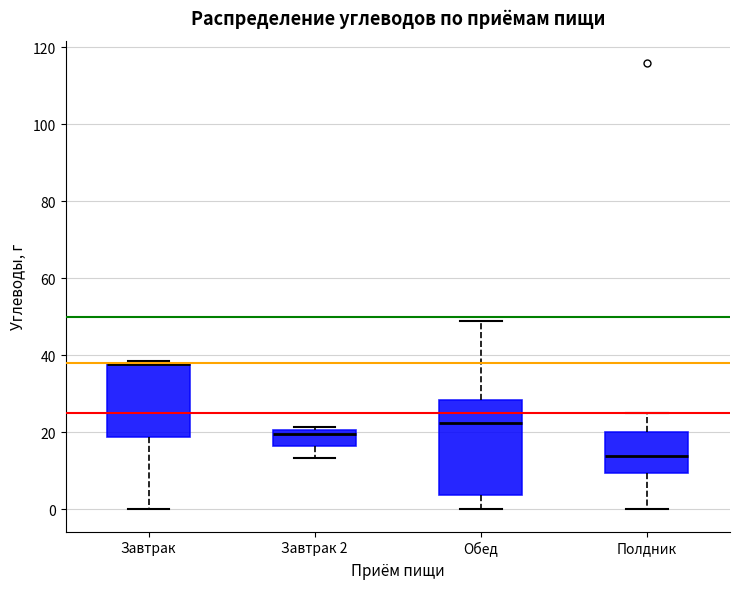

Reading left to right, transcribe this box plot: for each box, give where its median line is, the range the box spans, and where its two whiskers end, as read against the y-axis. The values are not printed on the chart, so give them approximately, as read against the axis.

Завтрак: median 38 (drawn on the box's upper edge), box 18 to 38, whiskers 0 to 38
Завтрак 2: median 20 (just below the box's upper edge), box 16 to 20, whiskers 14 to 22
Обед: median 22, box 4 to 28, whiskers 0 to 48
Полдник: median 14, box 10 to 20, whiskers 0 to 26